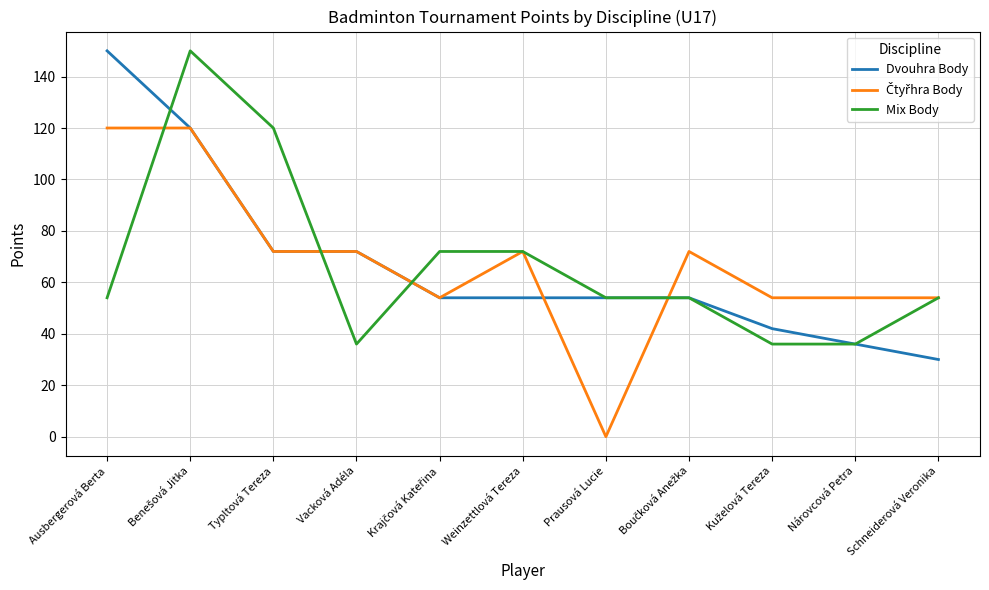

At which label does Dvouhra Body reach its peak?

Ausbergerová Berta